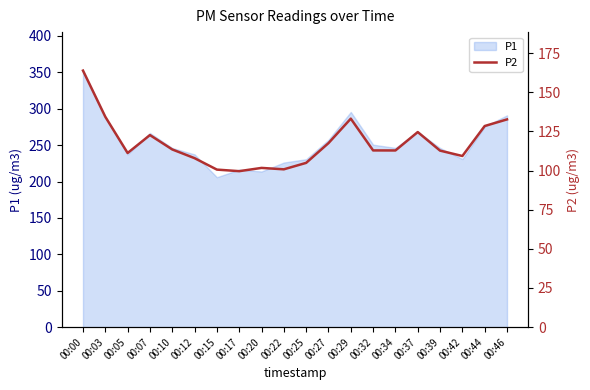

Which category has the highest value in the P1 series?

00:00